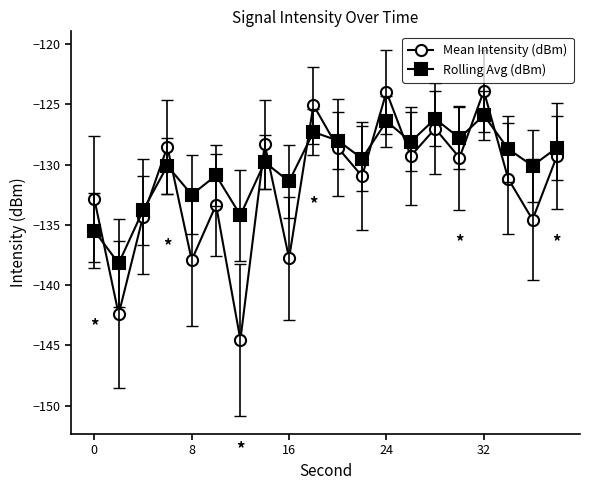

What is the greatest value displayed?

-123.9